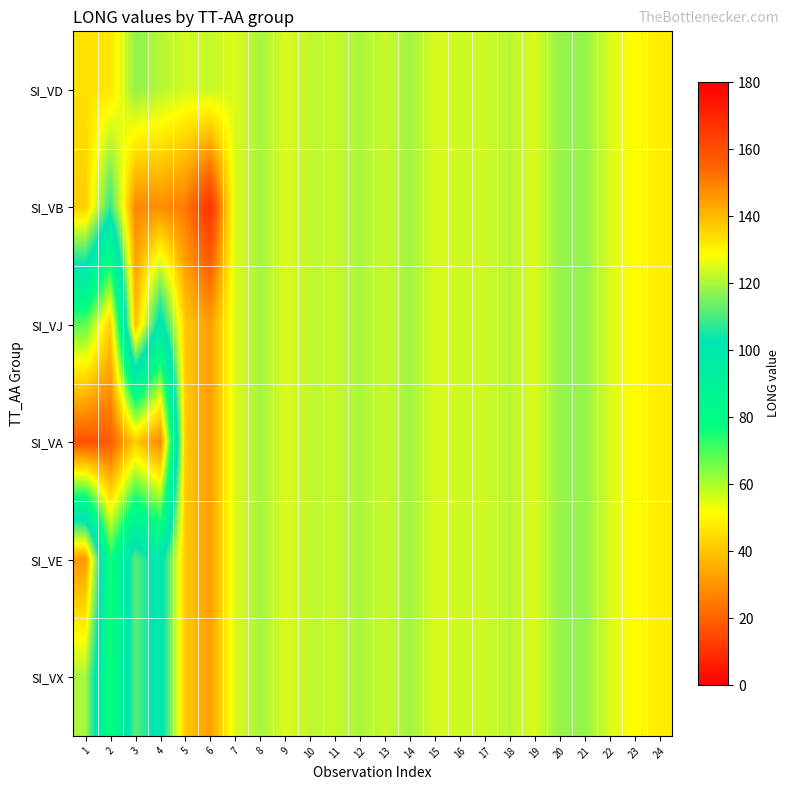

Reading left to right, list all the values displayed in this chart.

SI_VD: 1=133.4	2=132.7	3=117.3	4=120.9	5=124.0	6=122.7	7=124.7	8=119.4	9=124.5	10=122.0	11=122.6	12=119.9	13=122.8	14=119.0	15=124.4	16=123.5	17=123.3	18=121.5	19=124.7	20=117.5	21=117.5	22=124.5	23=128.8	24=131.1
SI_VB: 1=136.5	2=107.7	3=148.3	4=147.5	5=150.6	6=166.6	7=124.7	8=119.4	9=124.5	10=122.0	11=122.6	12=119.9	13=122.8	14=119.0	15=124.4	16=123.5	17=123.3	18=121.5	19=124.7	20=117.5	21=117.5	22=124.5	23=128.8	24=131.1
SI_VJ: 1=68.2	2=42.1	3=139.7	4=98.4	5=137.3	6=144.7	7=124.7	8=119.4	9=124.5	10=122.0	11=122.6	12=119.9	13=122.8	14=119.0	15=124.4	16=123.5	17=123.3	18=121.5	19=124.7	20=117.5	21=117.5	22=124.5	23=128.8	24=131.1
SI_VA: 1=16.1	2=18.4	3=41.6	4=26.9	5=137.3	6=144.7	7=124.7	8=119.4	9=124.5	10=122.0	11=122.6	12=119.9	13=122.8	14=119.0	15=124.4	16=123.5	17=123.3	18=121.5	19=124.7	20=117.5	21=117.5	22=124.5	23=128.8	24=131.1
SI_VE: 1=145.8	2=75.2	3=111.7	4=98.4	5=137.3	6=144.7	7=124.7	8=119.4	9=124.5	10=122.0	11=122.6	12=119.9	13=122.8	14=119.0	15=124.4	16=123.5	17=123.3	18=121.5	19=124.7	20=117.5	21=117.5	22=124.5	23=128.8	24=131.1
SI_VX: 1=120.0	2=75.2	3=111.7	4=98.4	5=137.3	6=144.7	7=124.7	8=119.4	9=124.5	10=122.0	11=122.6	12=119.9	13=122.8	14=119.0	15=124.4	16=123.5	17=123.3	18=121.5	19=124.7	20=117.5	21=117.5	22=124.5	23=128.8	24=131.1